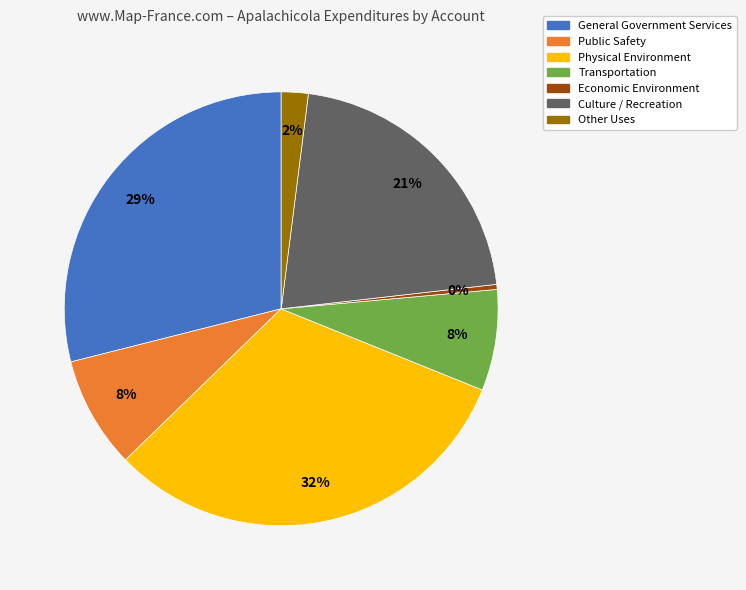

The General Government Services slice represents 39% of the pie. True or false?

False